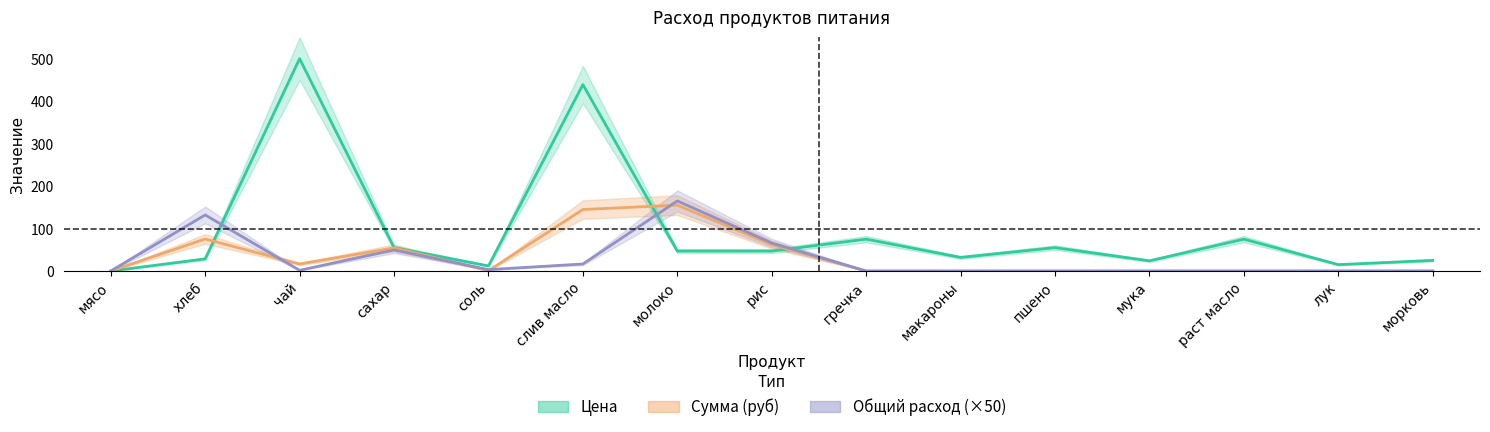

True or false: unit_qty and price cross at least once.

False